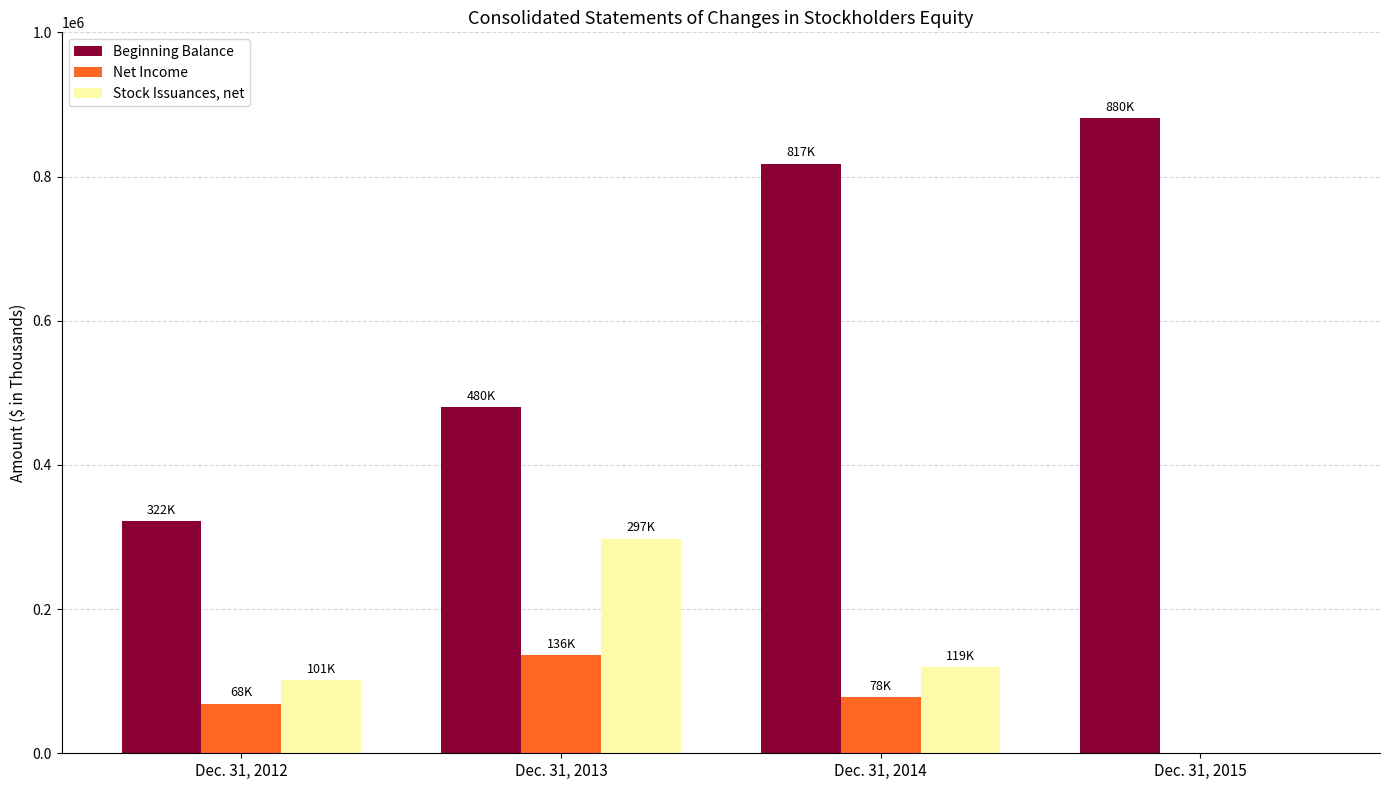

Where is Beginning Balance nearest to the value 601266?

Dec. 31, 2013